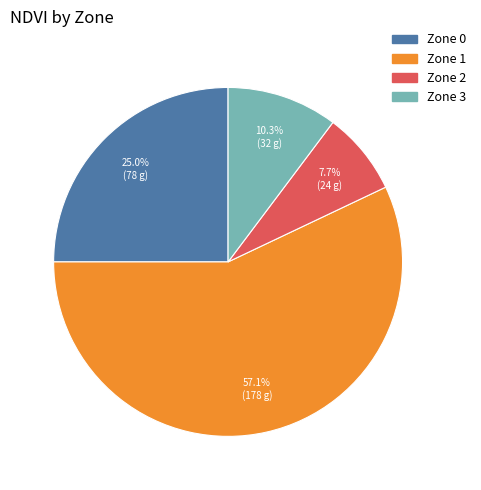

To the nearest percent, what is the combined percentage of Zone 0 and Zone 1?

82%